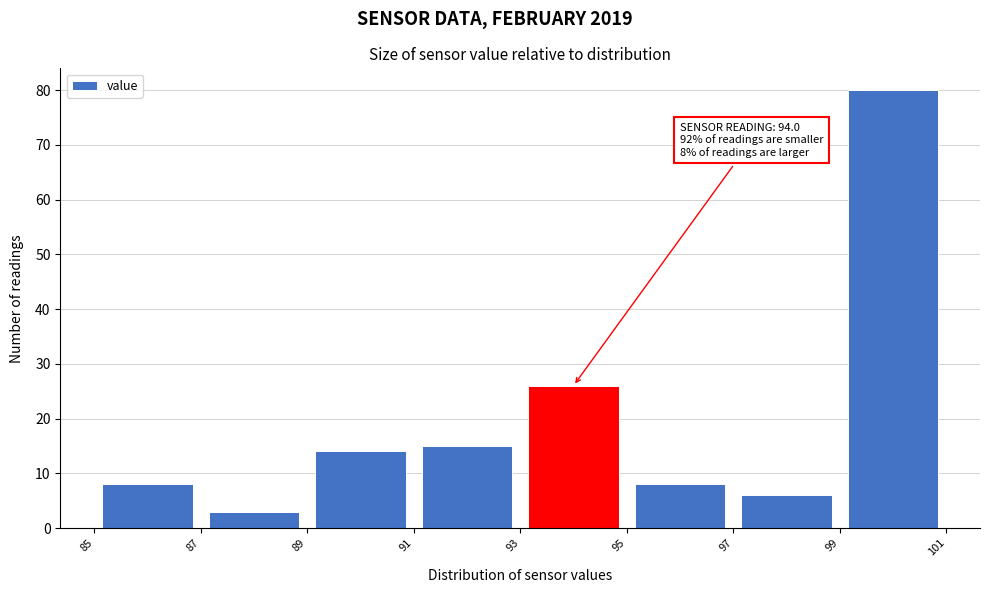

Over which range of the x-axis is the bar tallest?

99 to 101